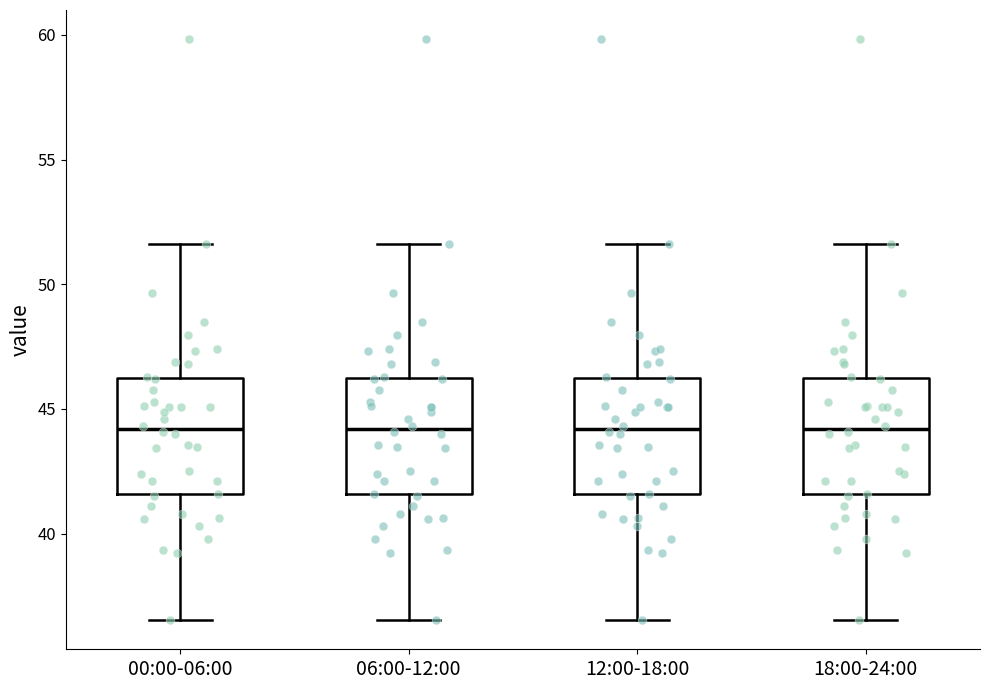

Reading left to right, read every box against the y-axis: the position of its median line, the range the box covers, and the ends of its whiskers. The values are not printed on the chart, so give them approximately, as read against the axis.

00:00-06:00: median 44.0, box 41.5 to 46.0, whiskers 36.5 to 51.5
06:00-12:00: median 44.0, box 41.5 to 46.0, whiskers 36.5 to 51.5
12:00-18:00: median 44.0, box 41.5 to 46.0, whiskers 36.5 to 51.5
18:00-24:00: median 44.0, box 41.5 to 46.0, whiskers 36.5 to 51.5